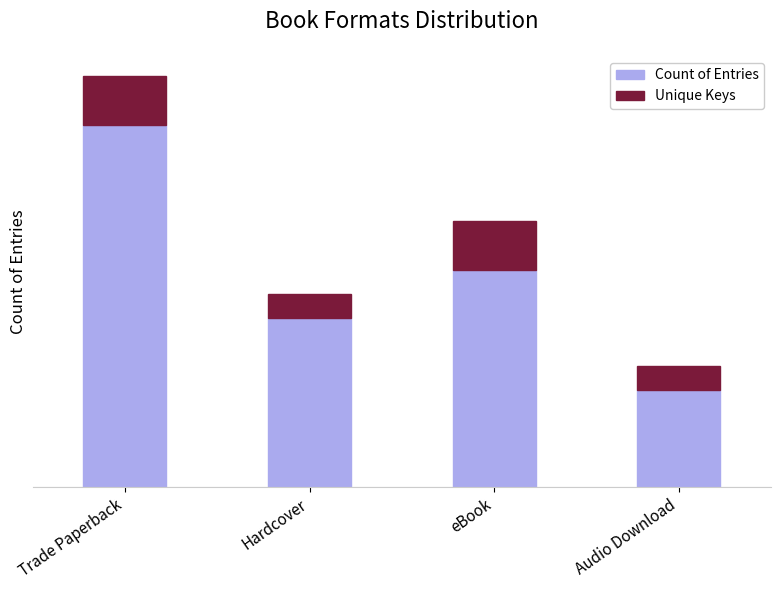

Does the chart contain any negative values?

No